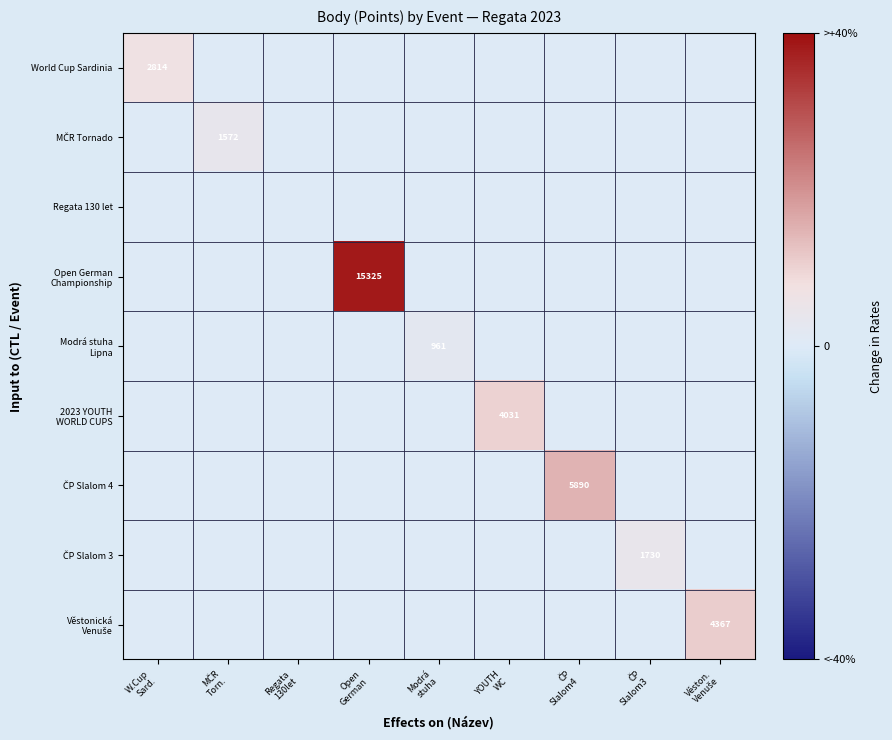

At which category is the sum across all series the highest?

Open
German